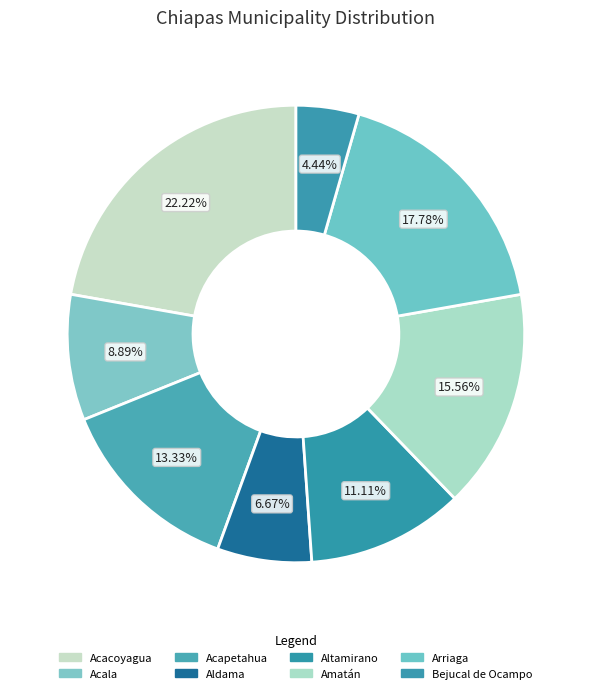

To the nearest percent, what percentage of the pie is Acala?

9%